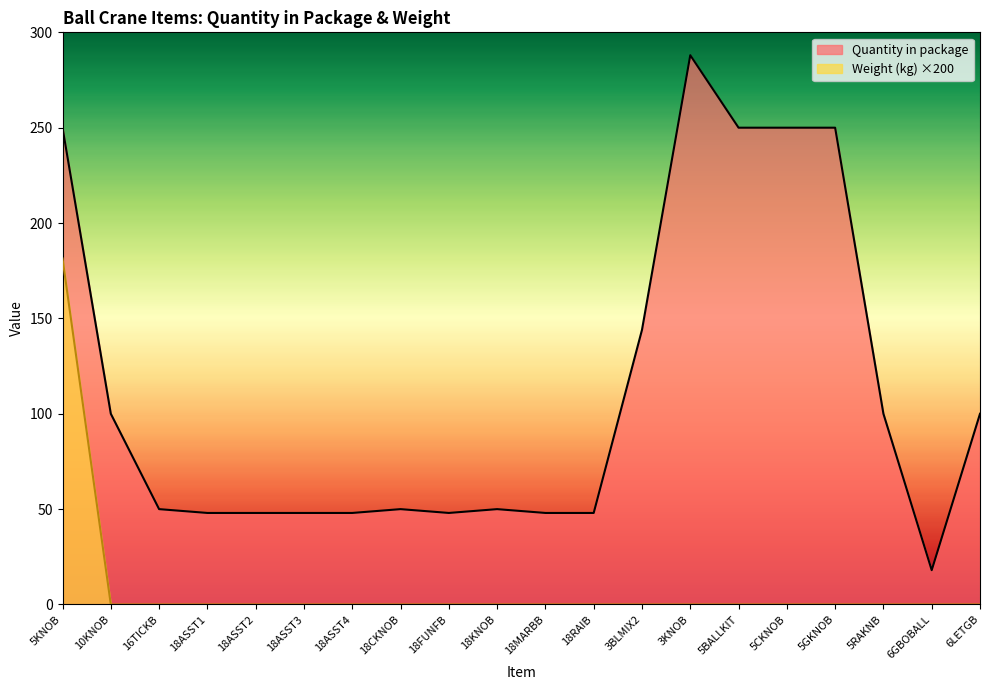

Which series has the largest total across all categories?

Quantity in package